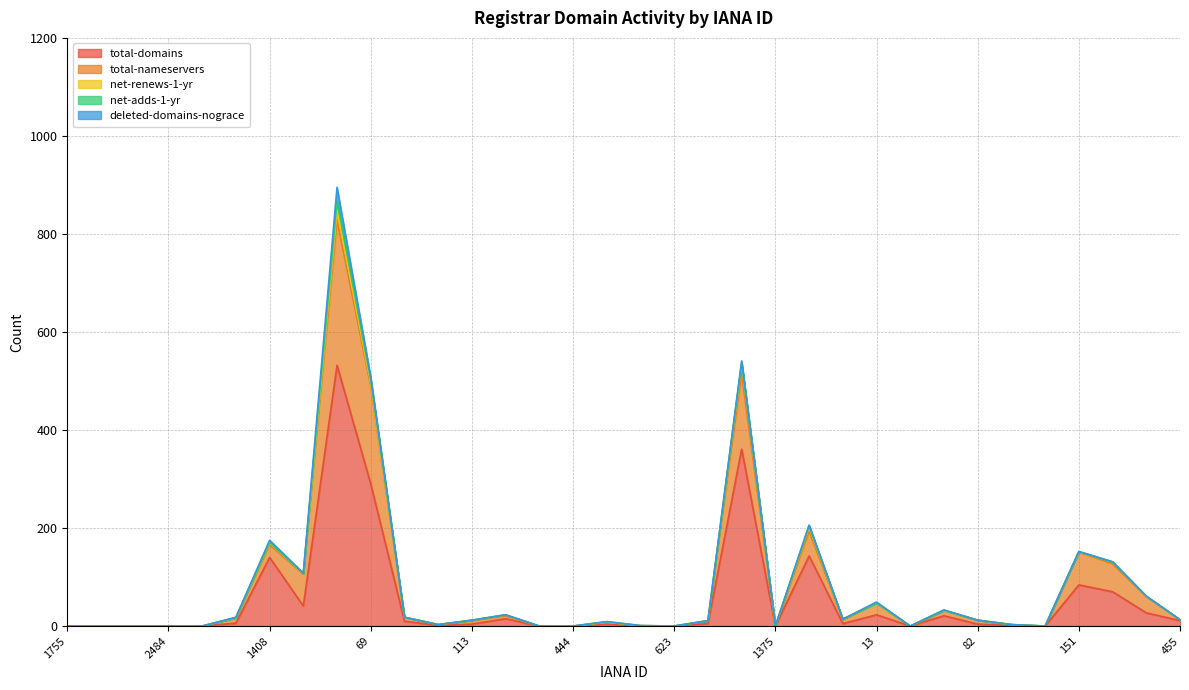

Rank the series by their maximum value, from lowest to highest.

net-adds-1-yr, net-renews-1-yr, deleted-domains-nograce, total-nameservers, total-domains